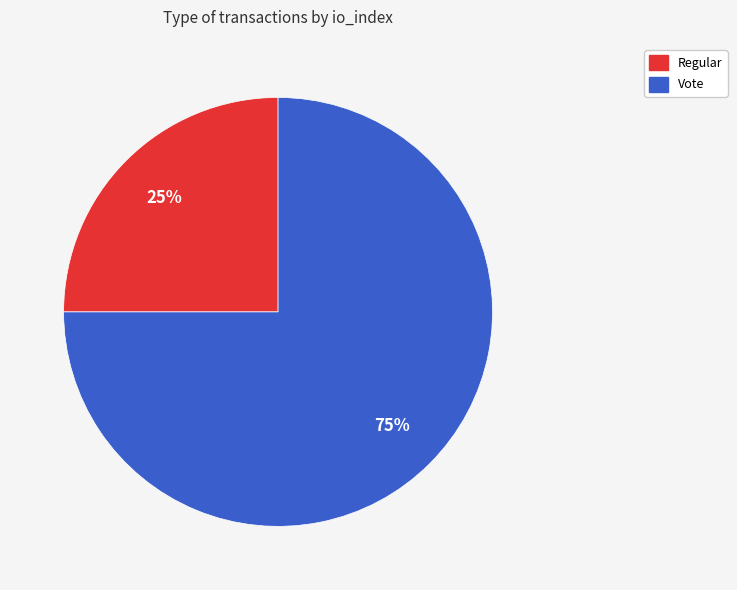

How many segments does this pie chart have?

2